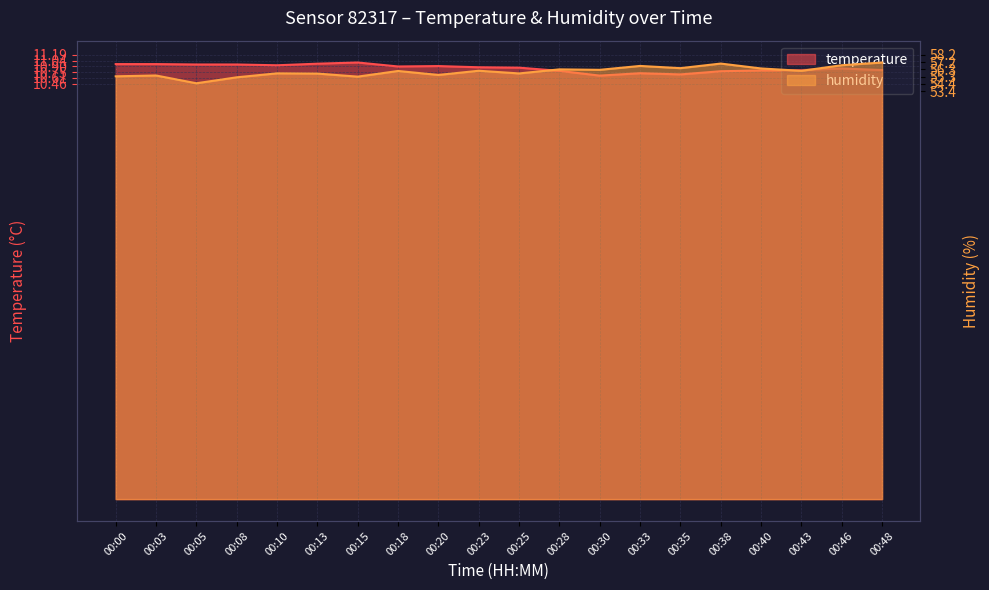

Read the humidity value at 00:23.

56.1